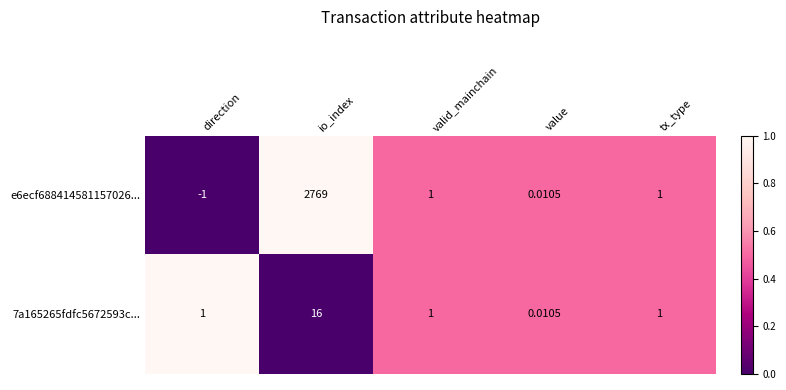

Where does the e6ecf688414581157026... series first go above 1?

io_index